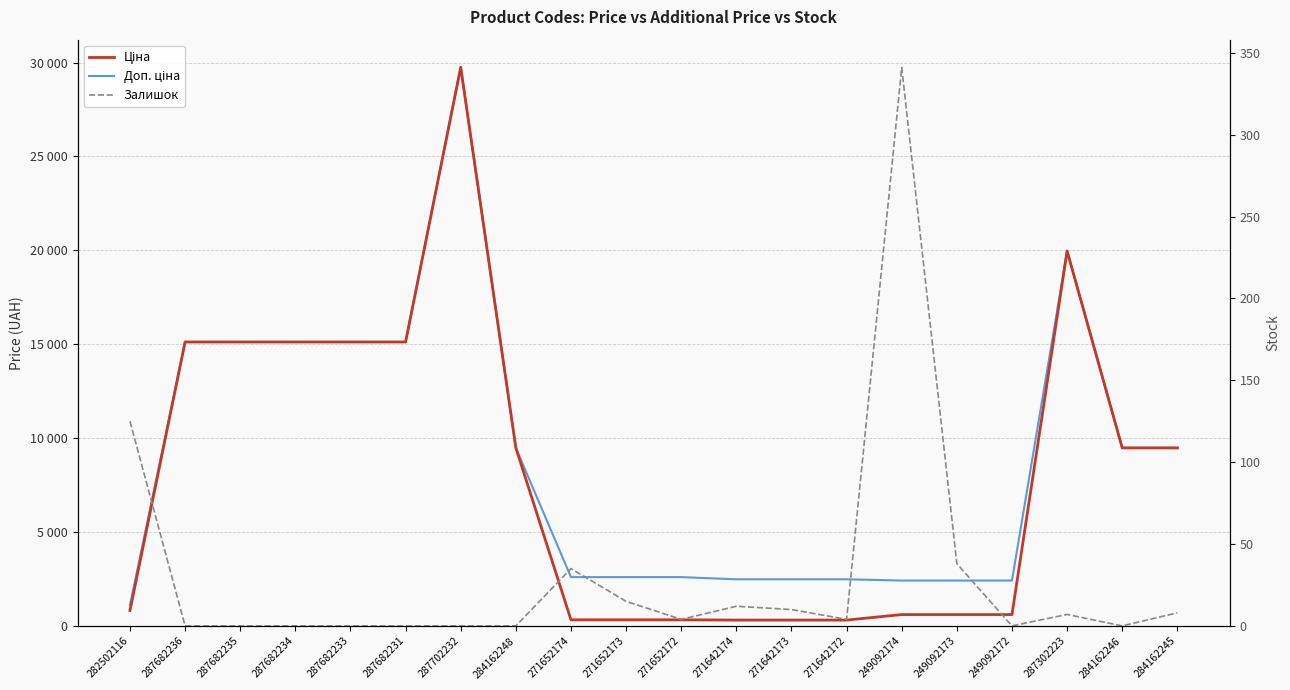

Which series has the largest total across all categories?

Доп. ціна